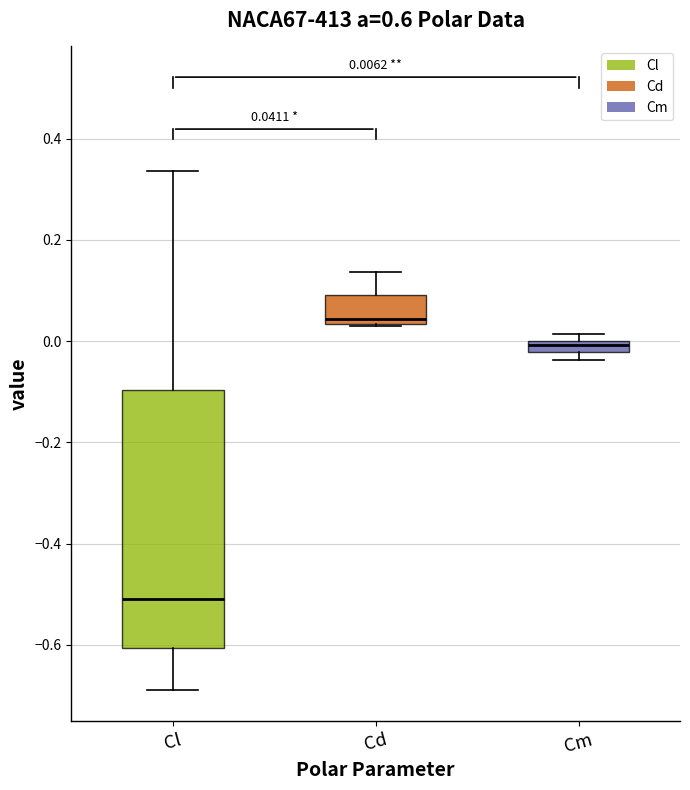

Which box is the tallest, from its lower edge to its upper edge?

Cl